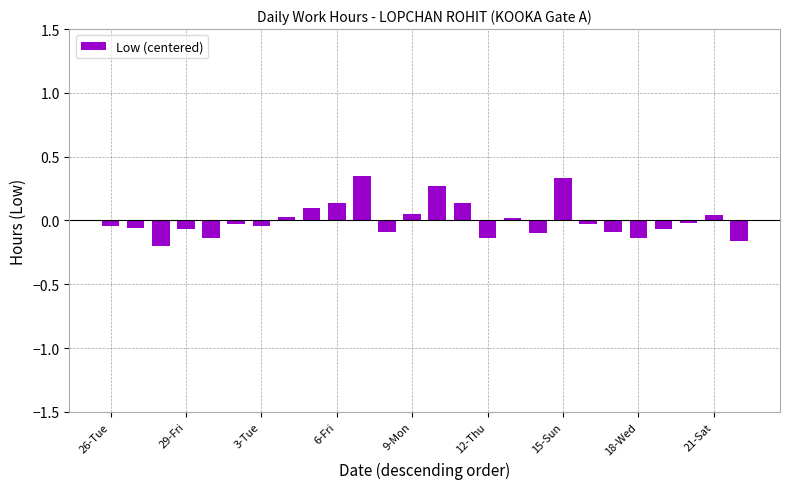

What is the maximum value shown in the chart?

0.3